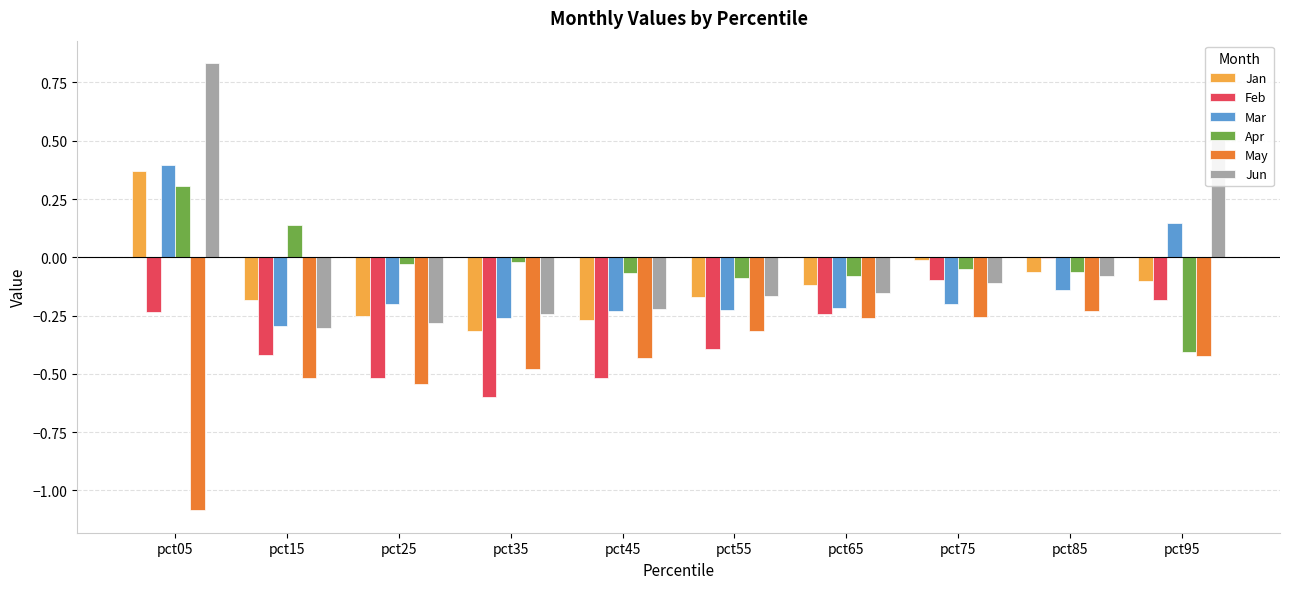

Which series changed the most between pct25 and pct85?

Feb